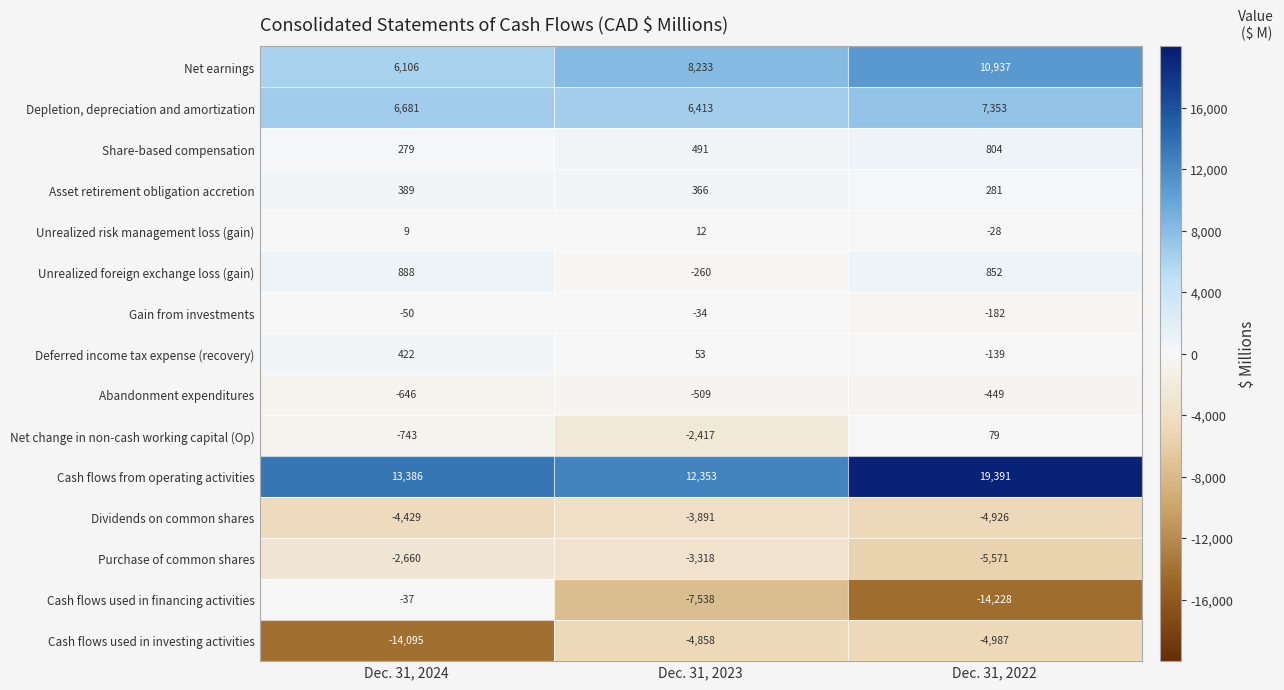

Rank the series at Dec. 31, 2022 from lowest to highest value.

Cash flows used in financing activities, Purchase of common shares, Cash flows used in investing activities, Dividends on common shares, Abandonment expenditures, Gain from investments, Deferred income tax expense (recovery), Unrealized risk management loss (gain), Net change in non-cash working capital (Op), Asset retirement obligation accretion, Share-based compensation, Unrealized foreign exchange loss (gain), Depletion, depreciation and amortization, Net earnings, Cash flows from operating activities